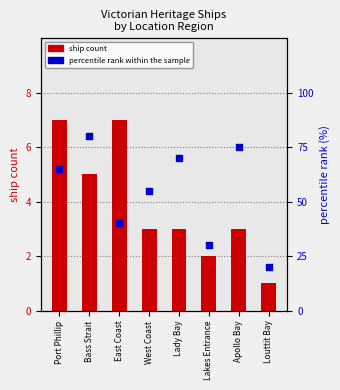

Which series contains the lowest Y value?

ship count